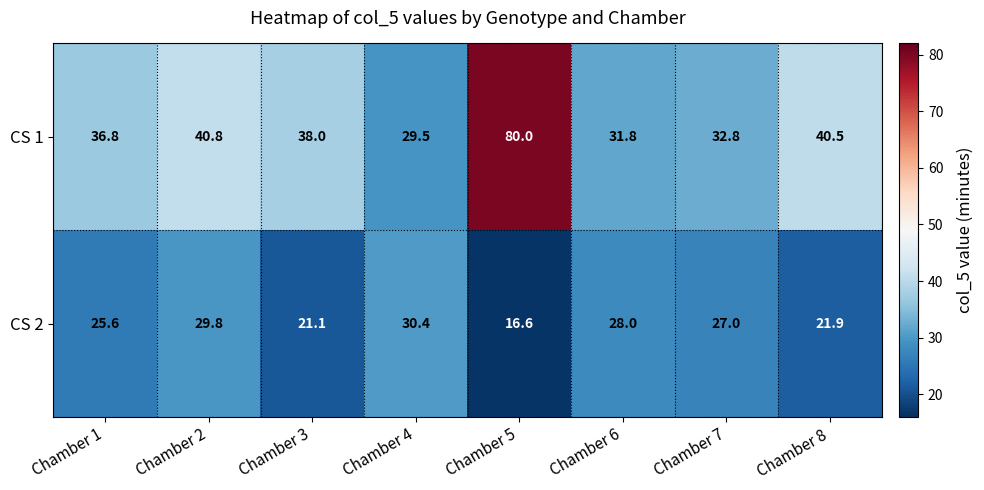

Reading left to right, list all the values displayed in this chart.

CS 1: Chamber 1=36.8	Chamber 2=40.8	Chamber 3=38.0	Chamber 4=29.5	Chamber 5=80.0	Chamber 6=31.8	Chamber 7=32.8	Chamber 8=40.5
CS 2: Chamber 1=25.6	Chamber 2=29.8	Chamber 3=21.1	Chamber 4=30.4	Chamber 5=16.6	Chamber 6=28.0	Chamber 7=27.0	Chamber 8=21.9